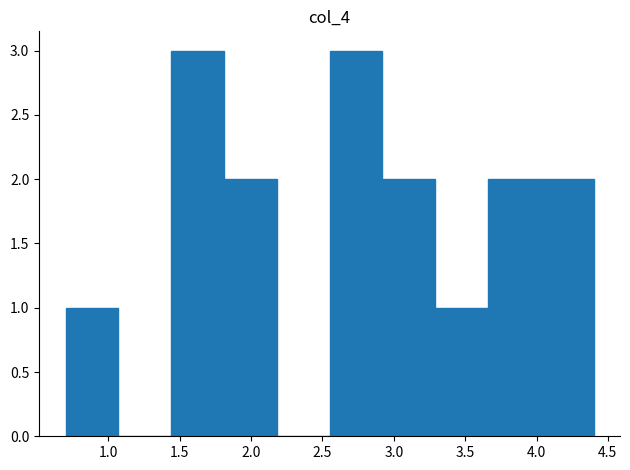

Reading left to right, transcribe this chart: for each bar, give the range it covers on the x-axis and its height. Neither the bar edges nor the heights are printed on the chart, so give them approximately, as read against the axes.

0.70 to 1.07: 1
1.07 to 1.44: 0
1.44 to 1.81: 3
1.81 to 2.18: 2
2.18 to 2.55: 0
2.55 to 2.92: 3
2.92 to 3.29: 2
3.29 to 3.66: 1
3.66 to 4.03: 2
4.03 to 4.40: 2